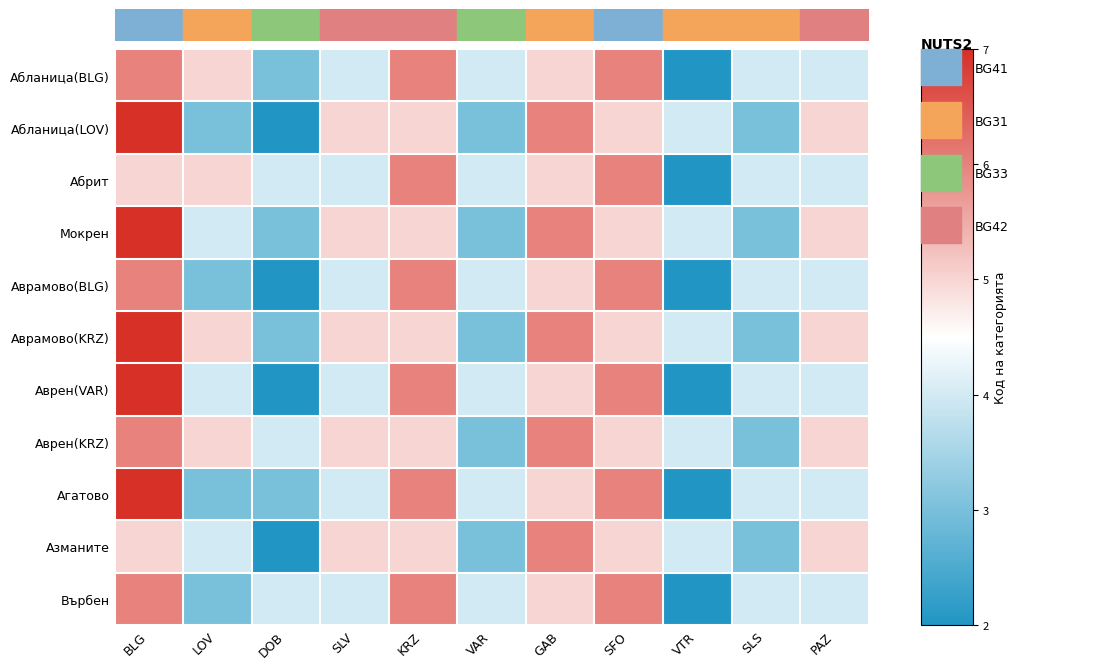

What is the smallest value displayed?

2